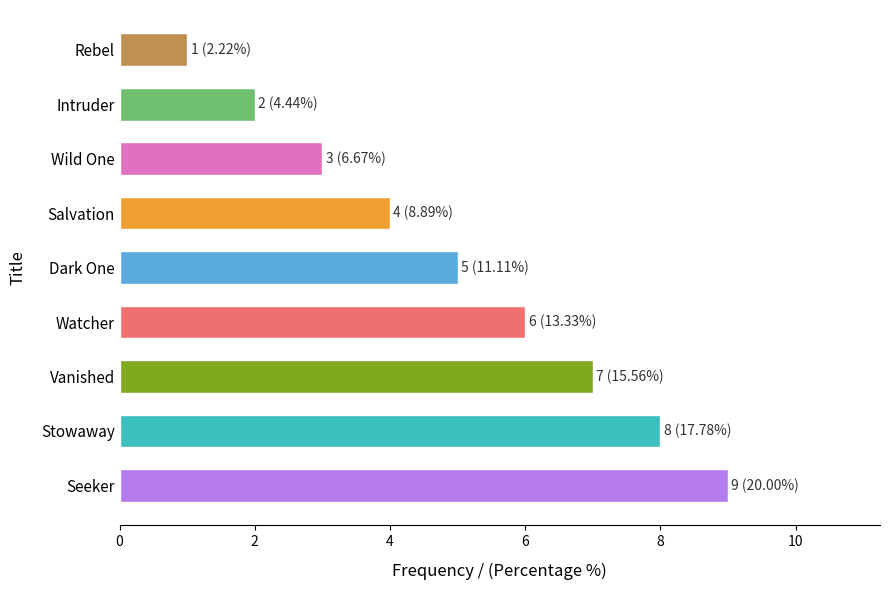

Rank the categories by value from highest to lowest.

Seeker, Stowaway, Vanished, Watcher, Dark One, Salvation, Wild One, Intruder, Rebel